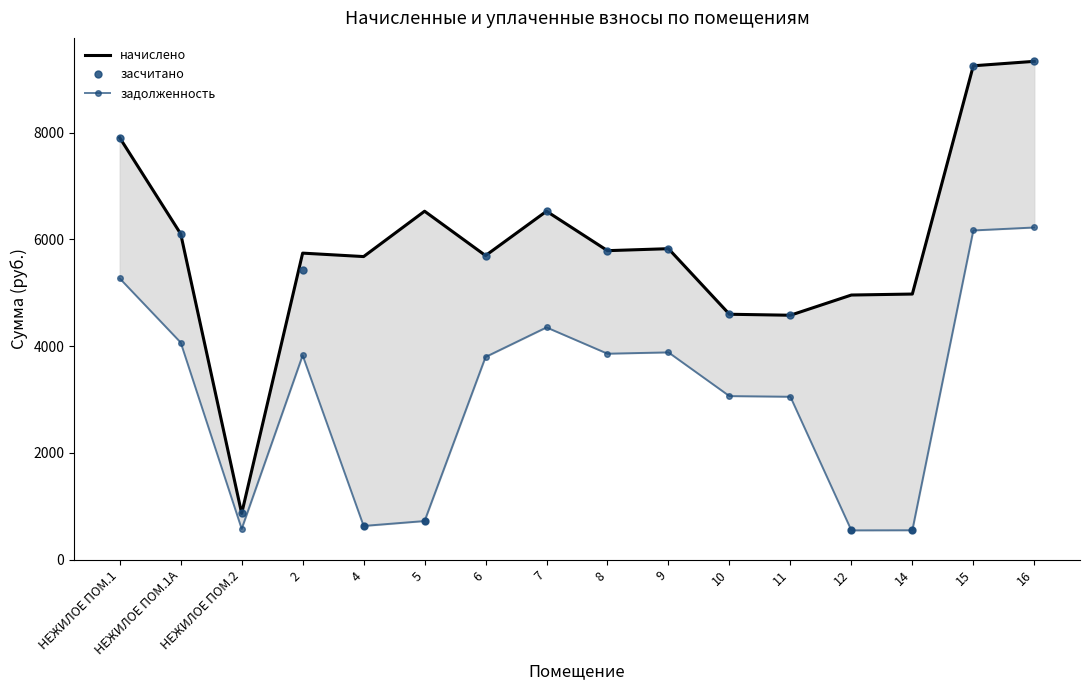

At which category is the sum across all series the highest?

16